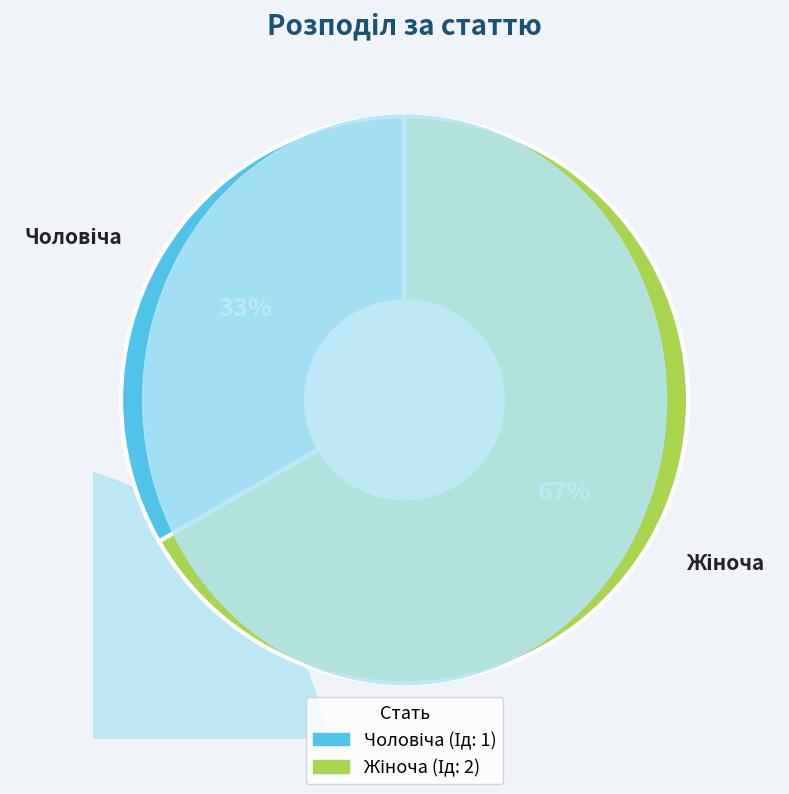

Does any single category account for the majority?

Yes